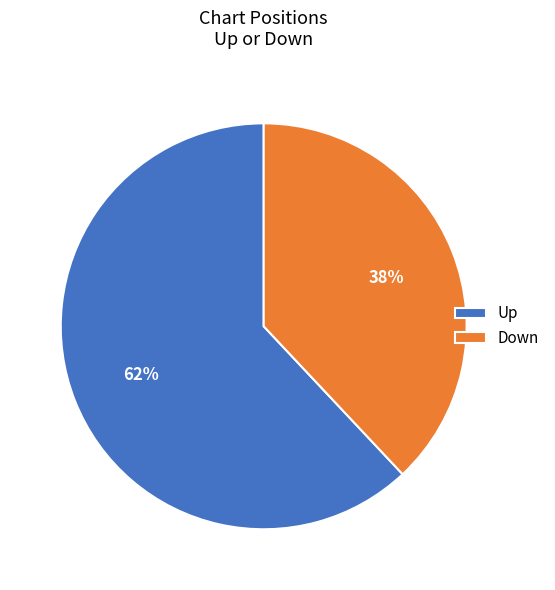

To the nearest percent, what is the combined percentage of Up and Down?

100%